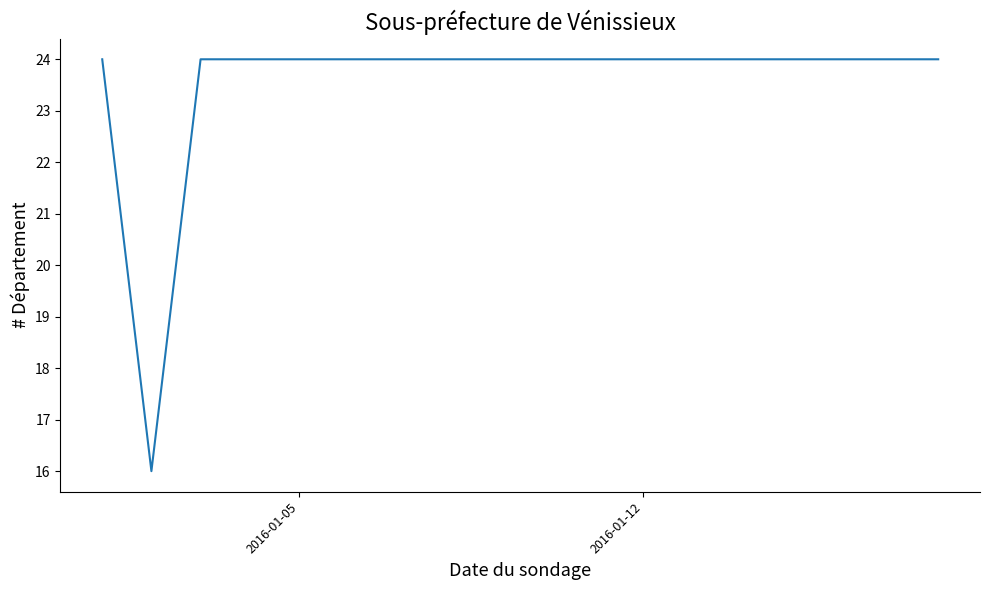

What is the smallest value displayed?

16